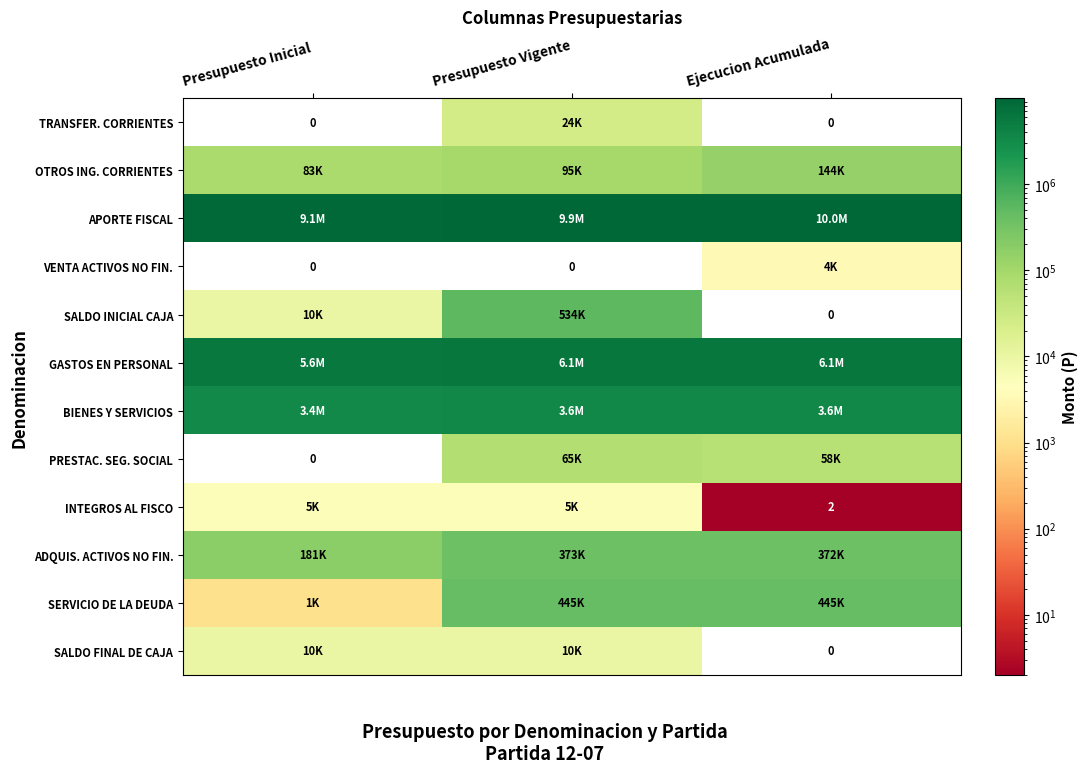

Between Presupuesto Inicial and Presupuesto Vigente, which is larger?

Presupuesto Vigente